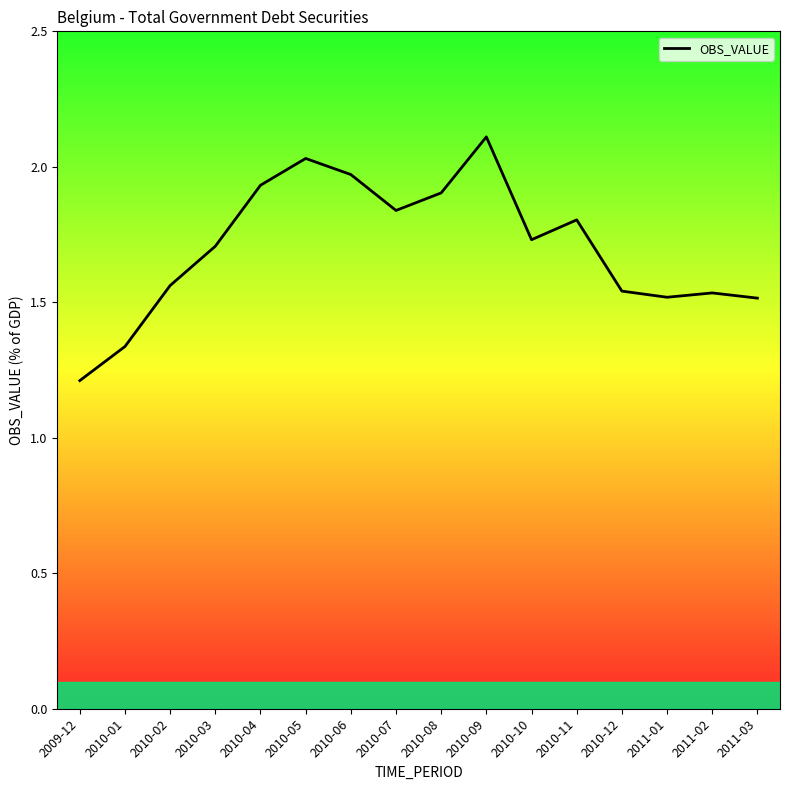

What is the difference between the maximum and minimum values?

0.9